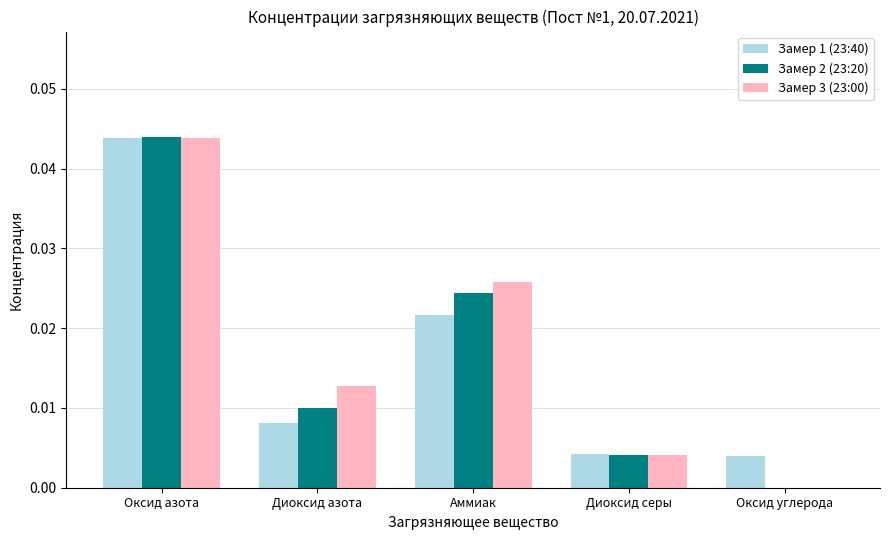

Which category has the highest value across all series?

Оксид азота